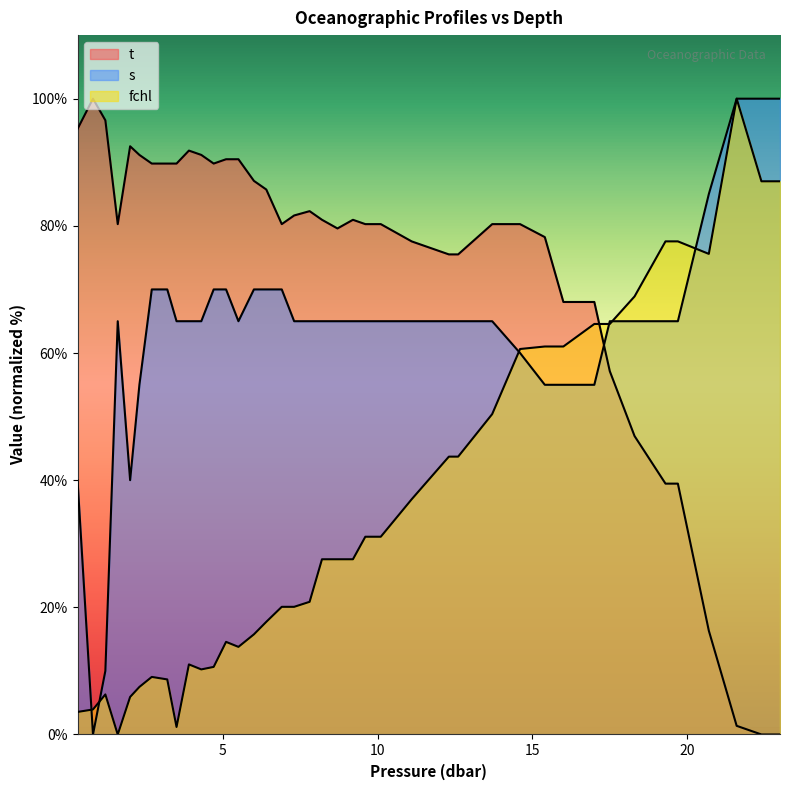

How many data points in s are less than 65?

9